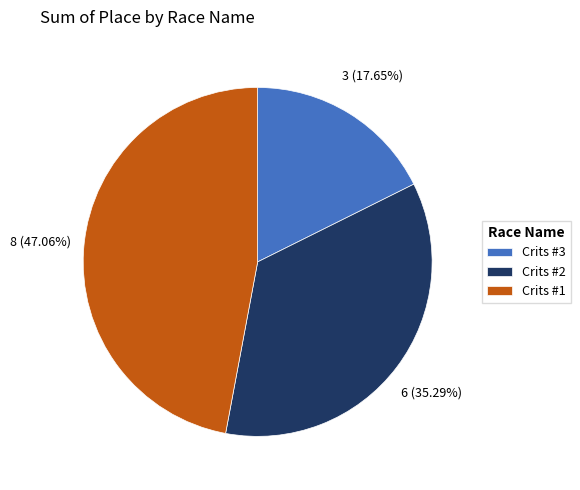

Between Crits #1 and Crits #3, which is larger?

Crits #1